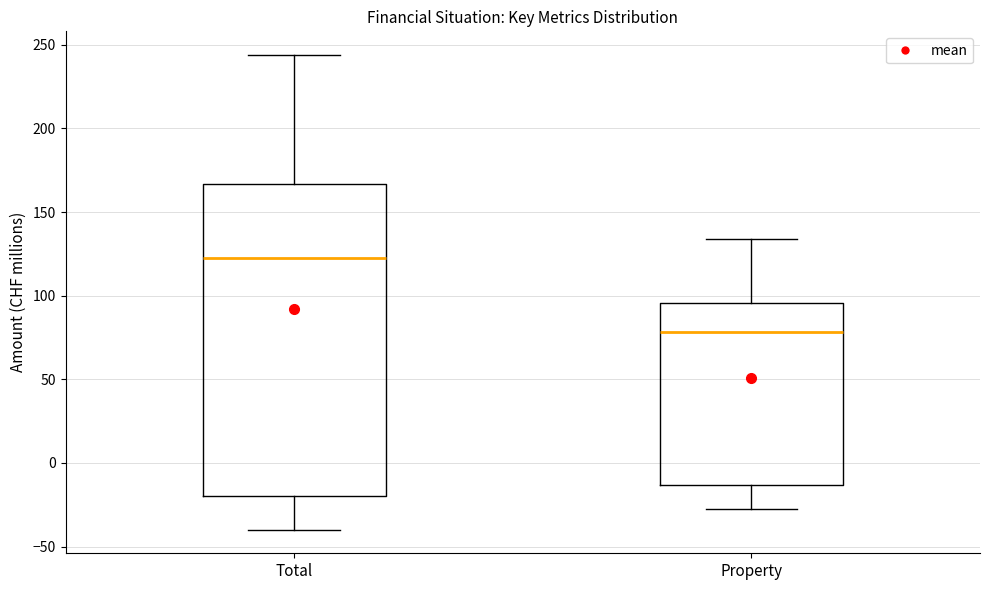

Reading left to right, transcribe this box plot: for each box, give where its median line is, the range the box spans, and where its two whiskers end, as read against the y-axis. The values are not printed on the chart, so give them approximately, as read against the axis.

Total: median 120, box -20 to 165, whiskers -40 to 245
Property: median 80, box -15 to 95, whiskers -30 to 135